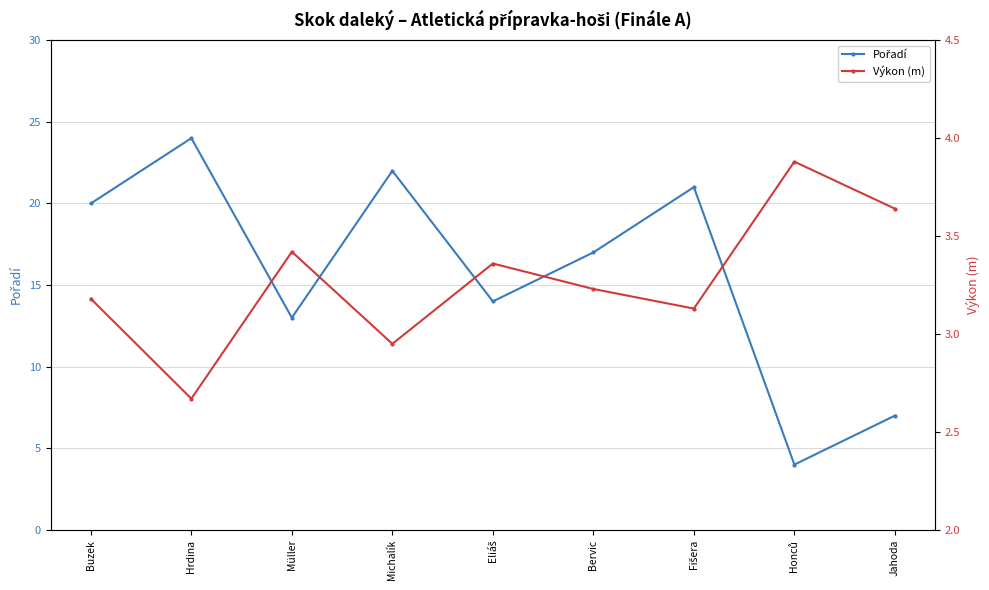

Read the Pořadí value at Fišera.

21.0